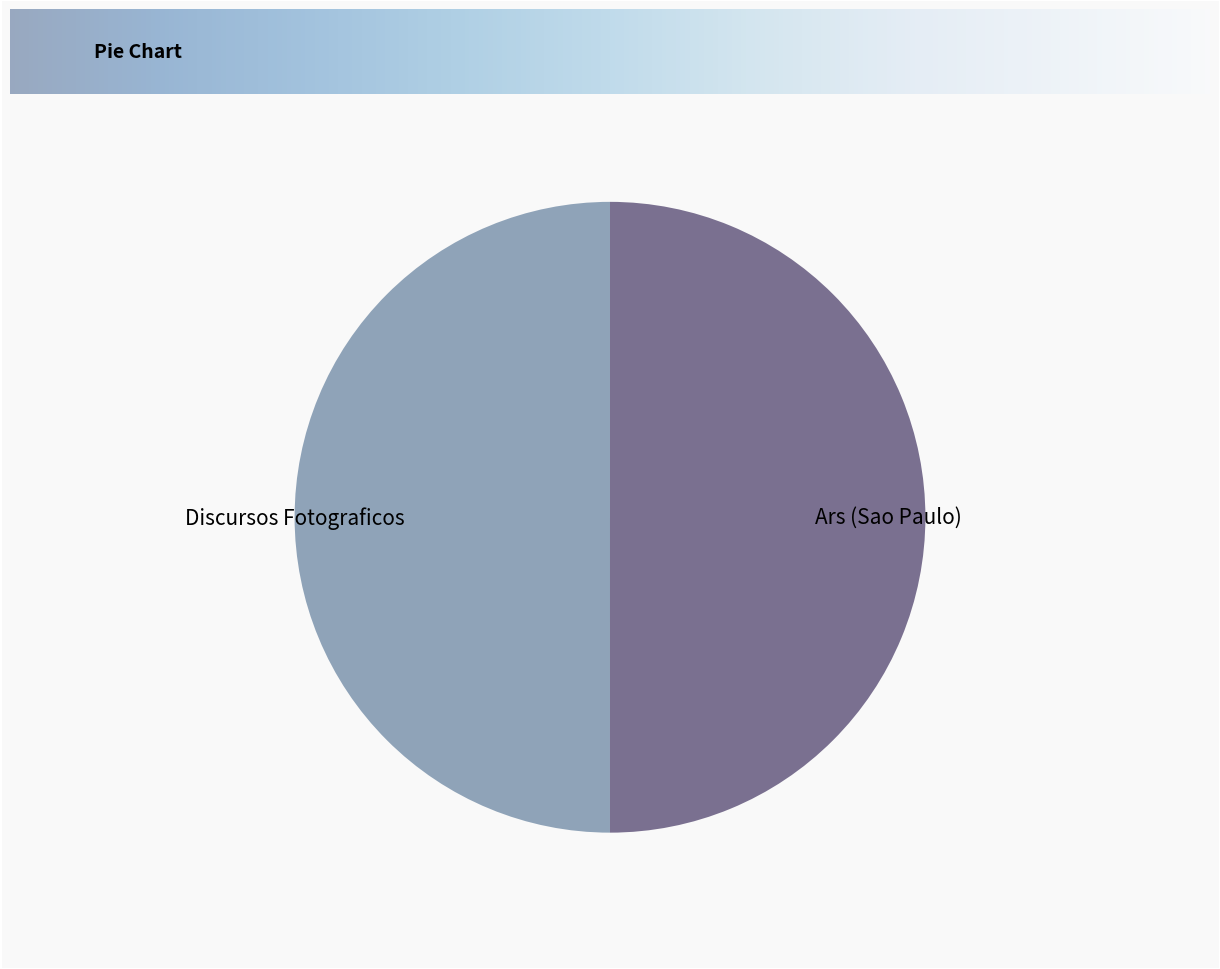

Do Ars (Sao Paulo) and Discursos Fotograficos together represent more than half of the pie?

Yes